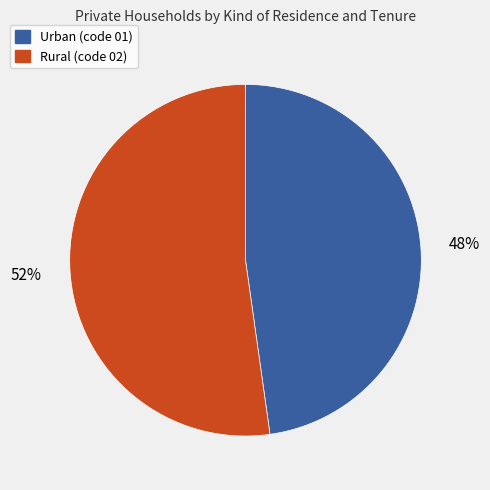

Is there a majority slice in this chart?

Yes